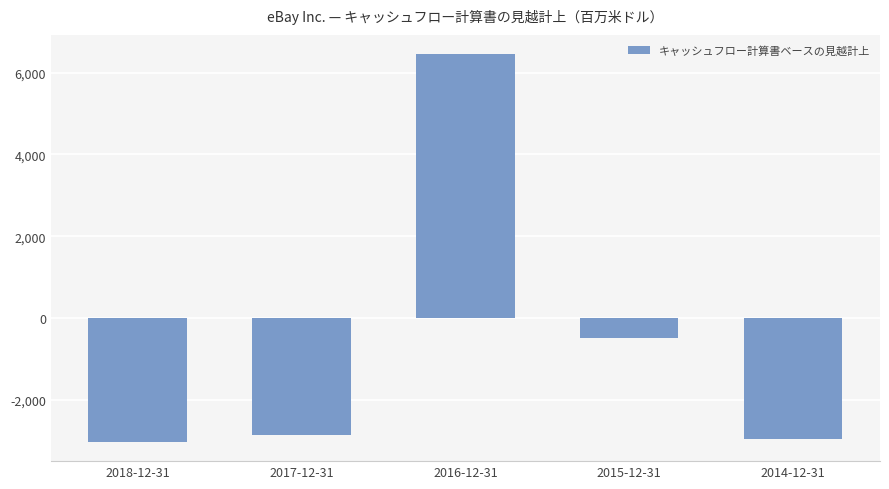

How many positive values are there?

1